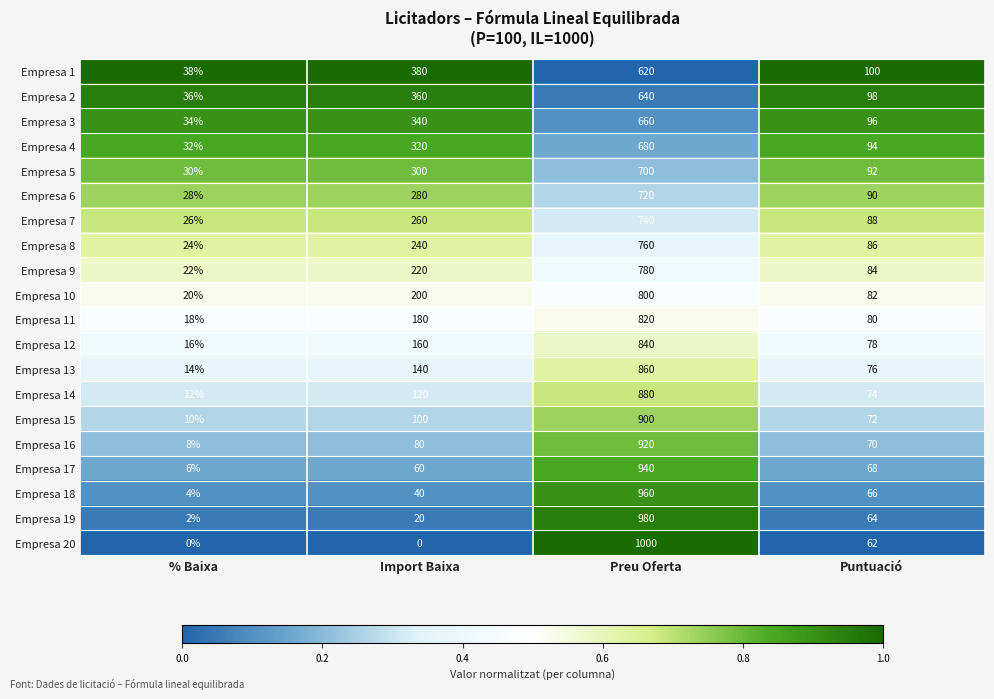

What is the total value across all series at Puntuació?

1620